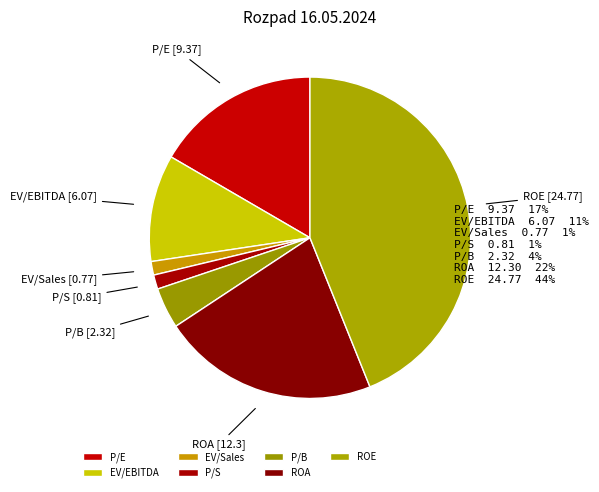

Which has a higher value, ROE or EV/Sales?

ROE